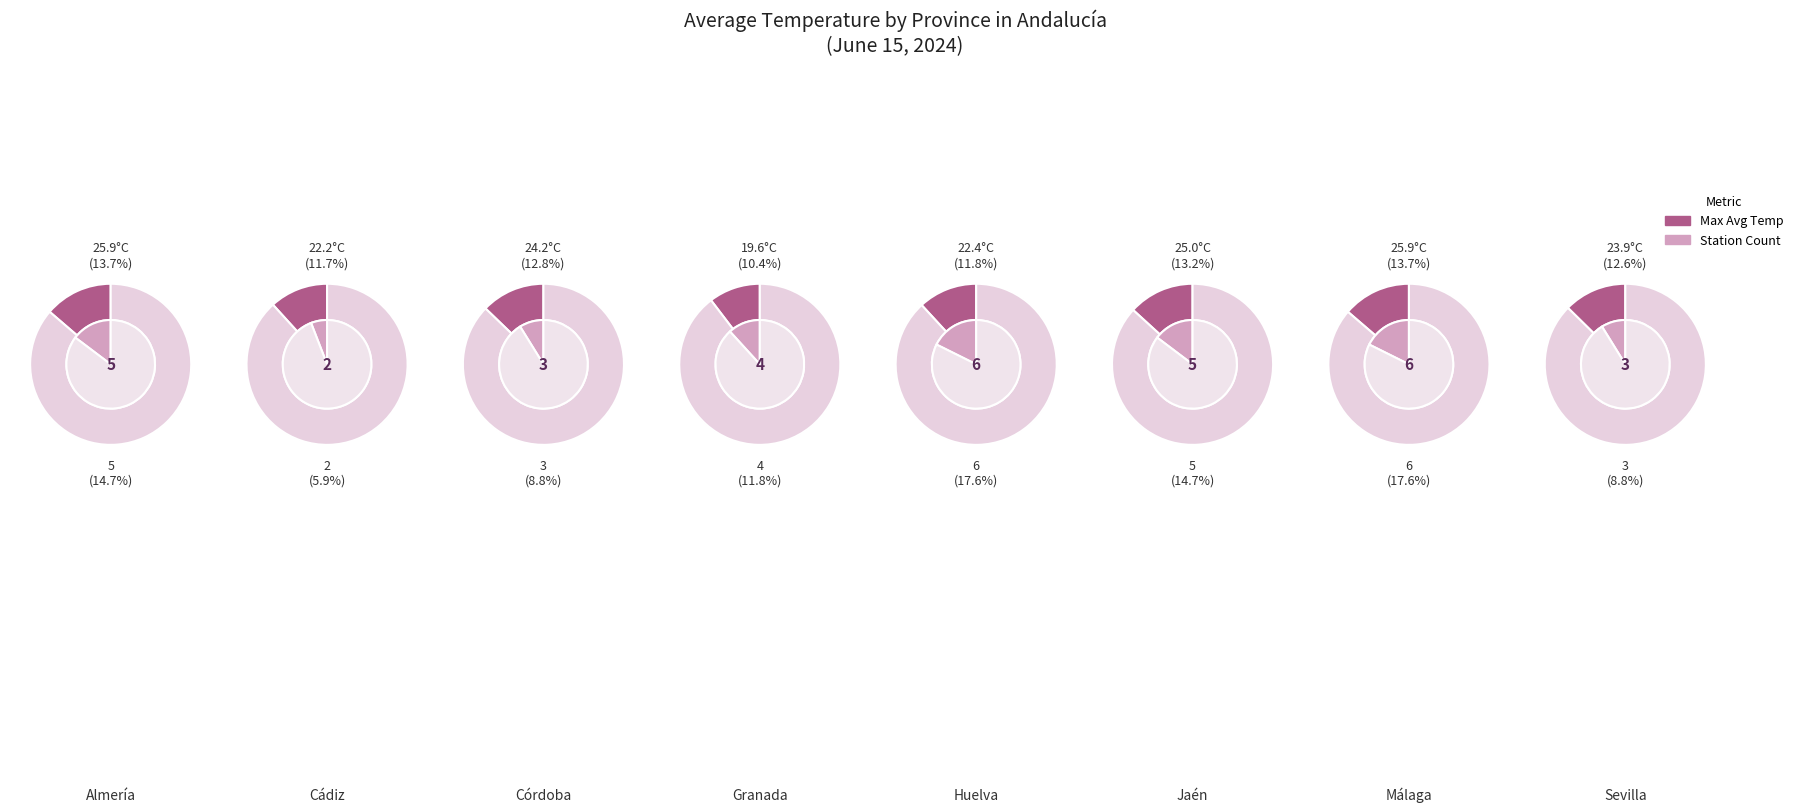

To the nearest percent, what is the difference between the largest and smallest slice percentages?

3%